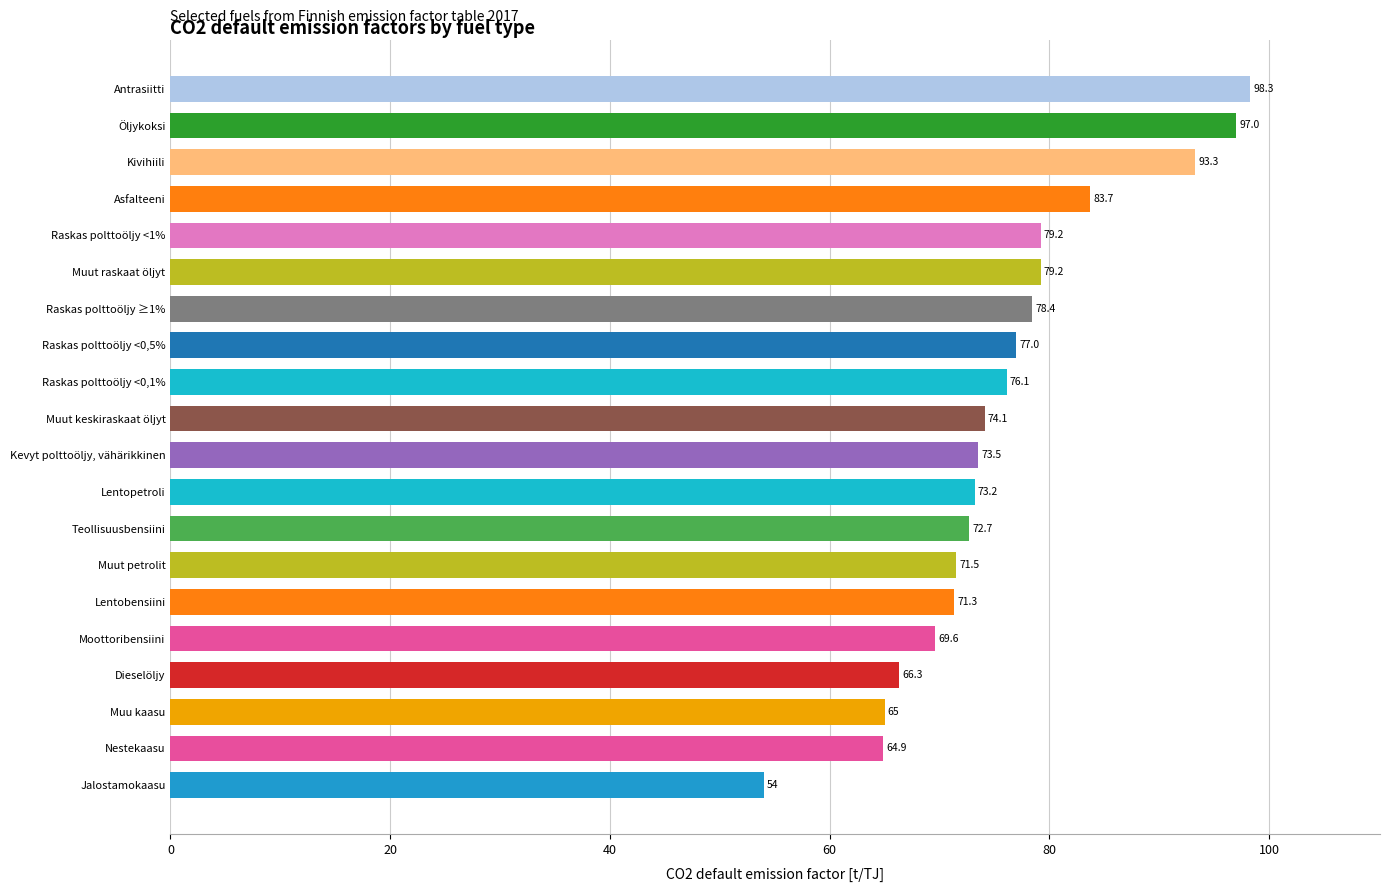

Which label corresponds to the smallest value in the chart?

Jalostamokaasu